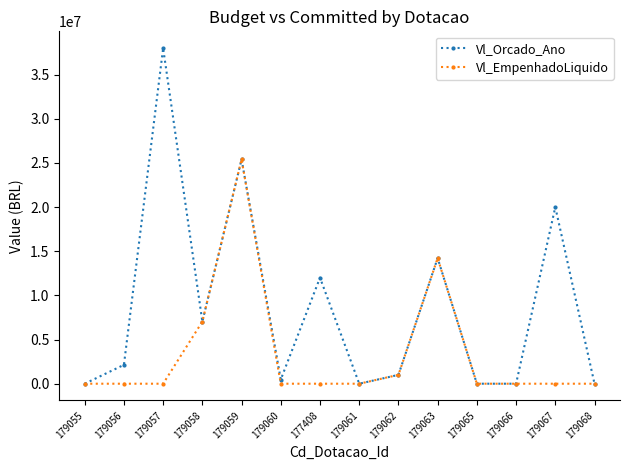

What is the maximum value shown in the chart?

38000000